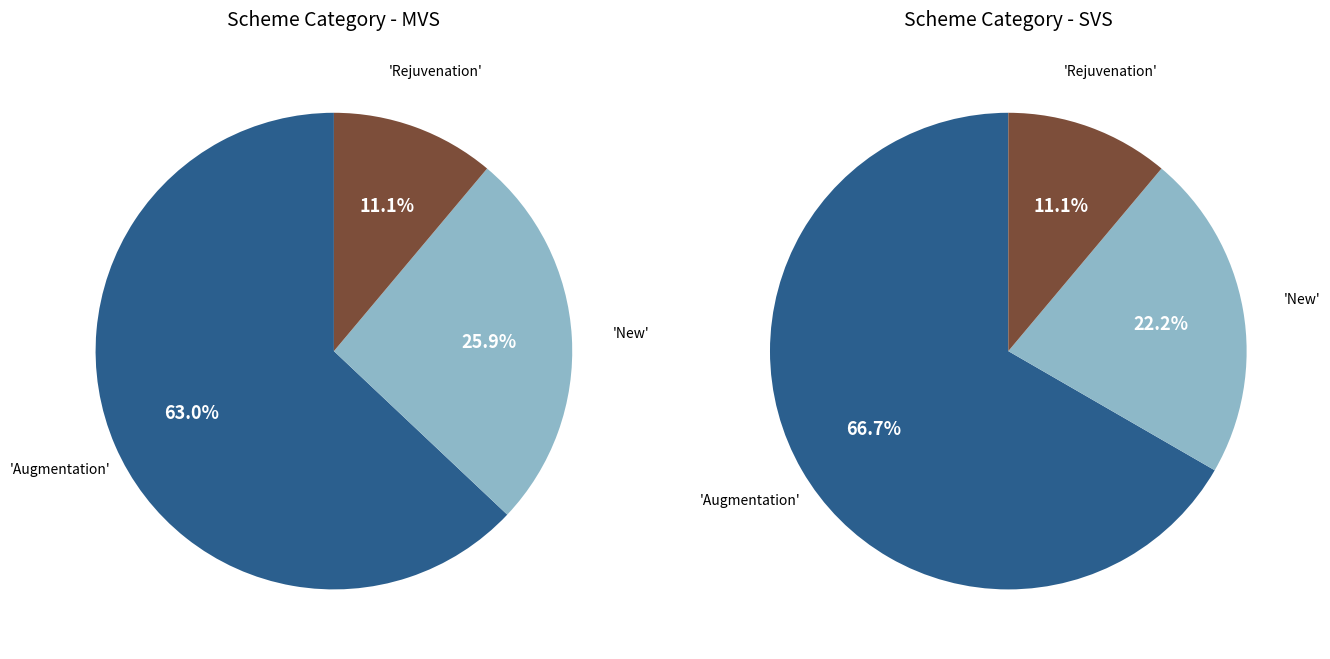

Rank the categories by value from highest to lowest.

Augmentation, New, Rejuvenation